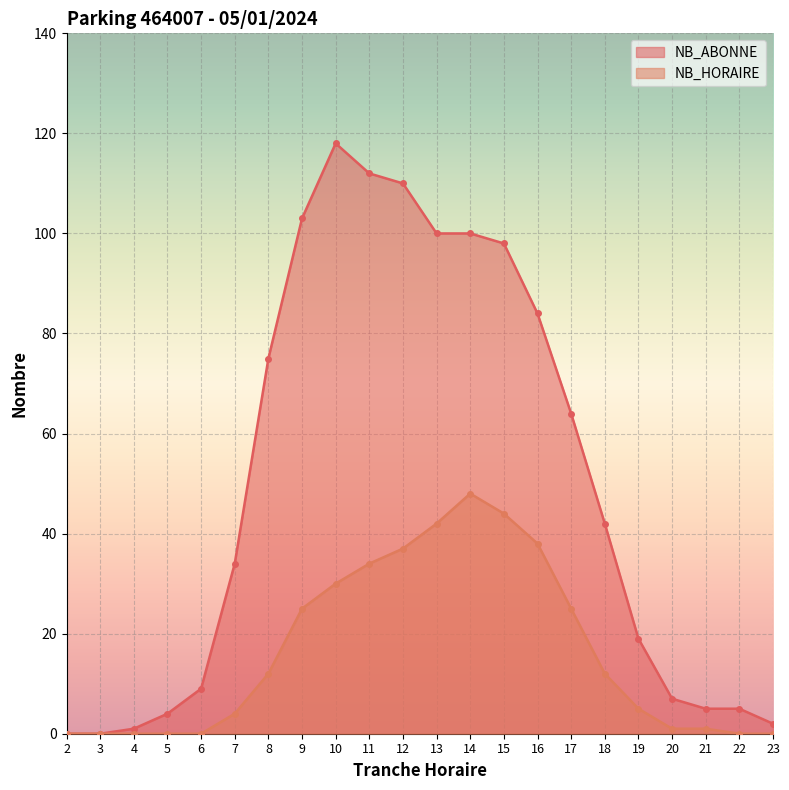

How many data points in NB_HORAIRE are above 12?

9